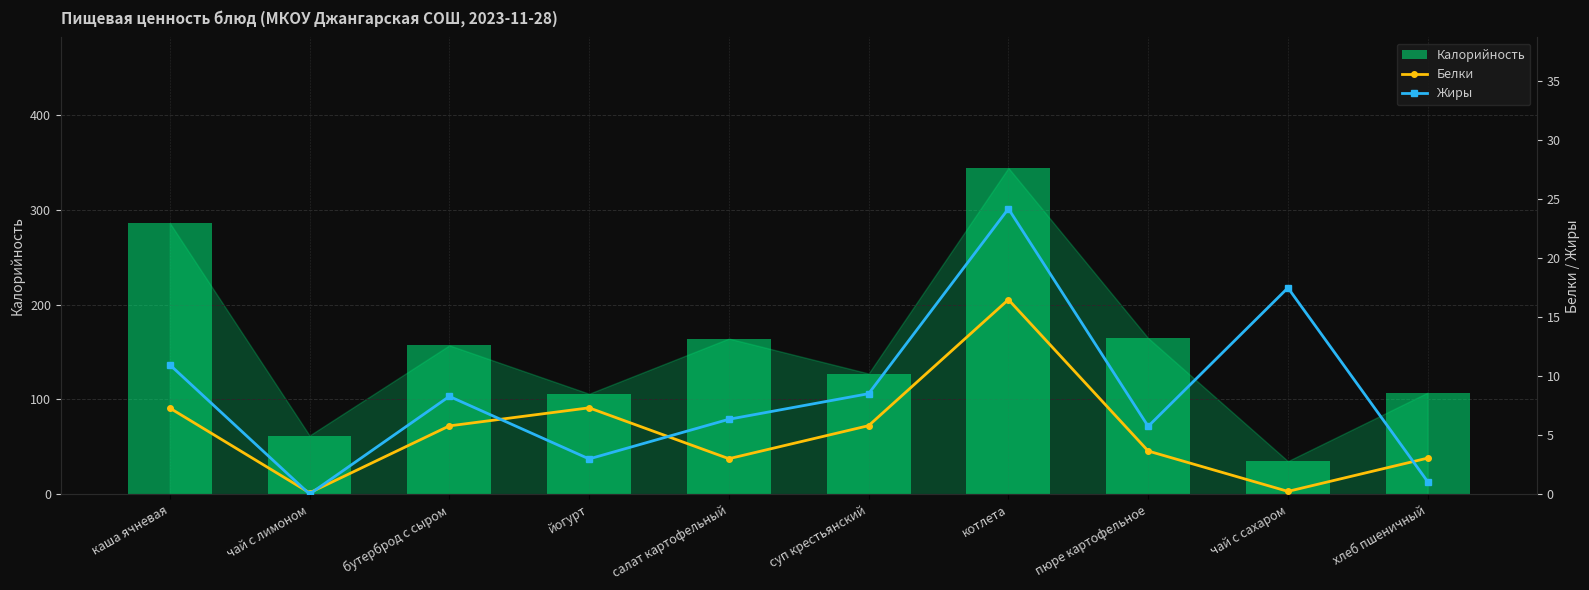

True or false: Жиры has a value of 6.2 at каша ячневая.

False